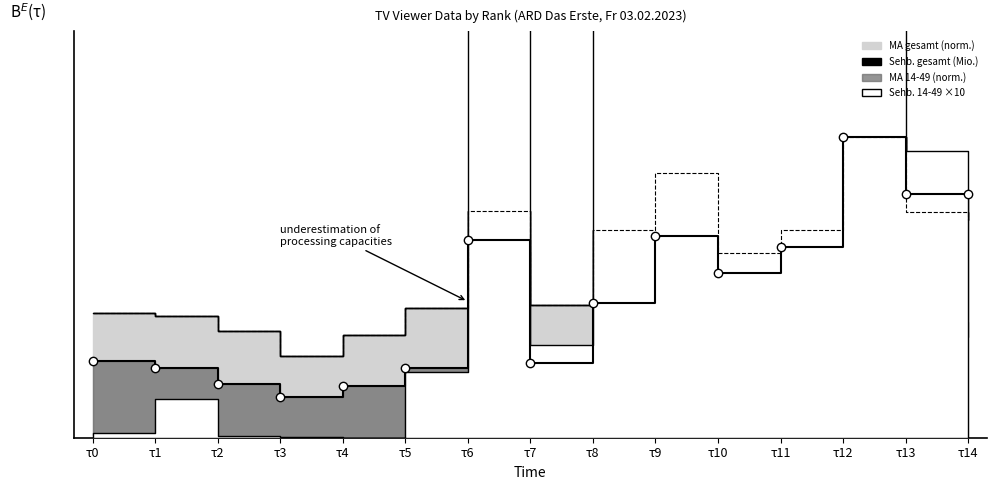

What is the highest value of the Sehb_gesamt series?

0.5